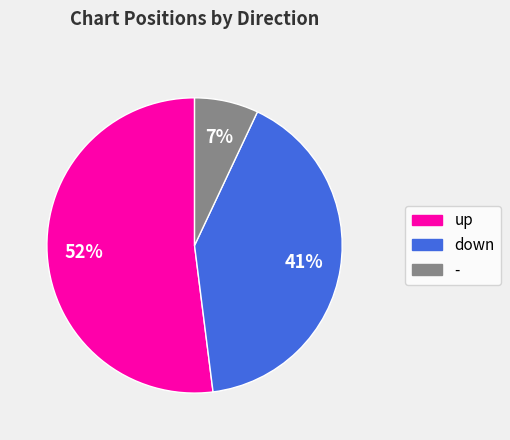

Which slice is the smallest?

-